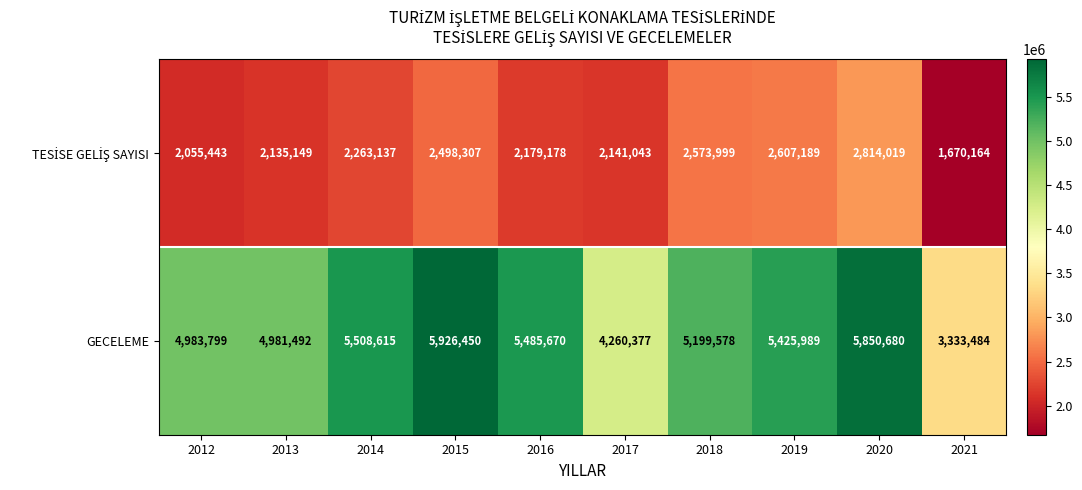

What is the sum of the GECELEME values at 2015 and 2016?

11412120